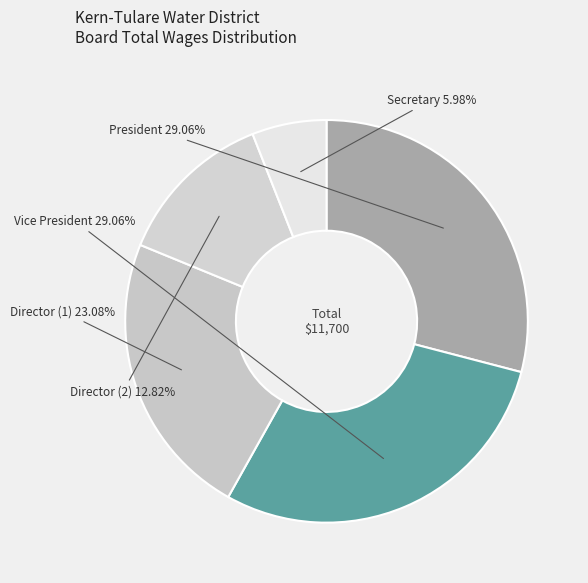

Count the number of slices in the pie.

5